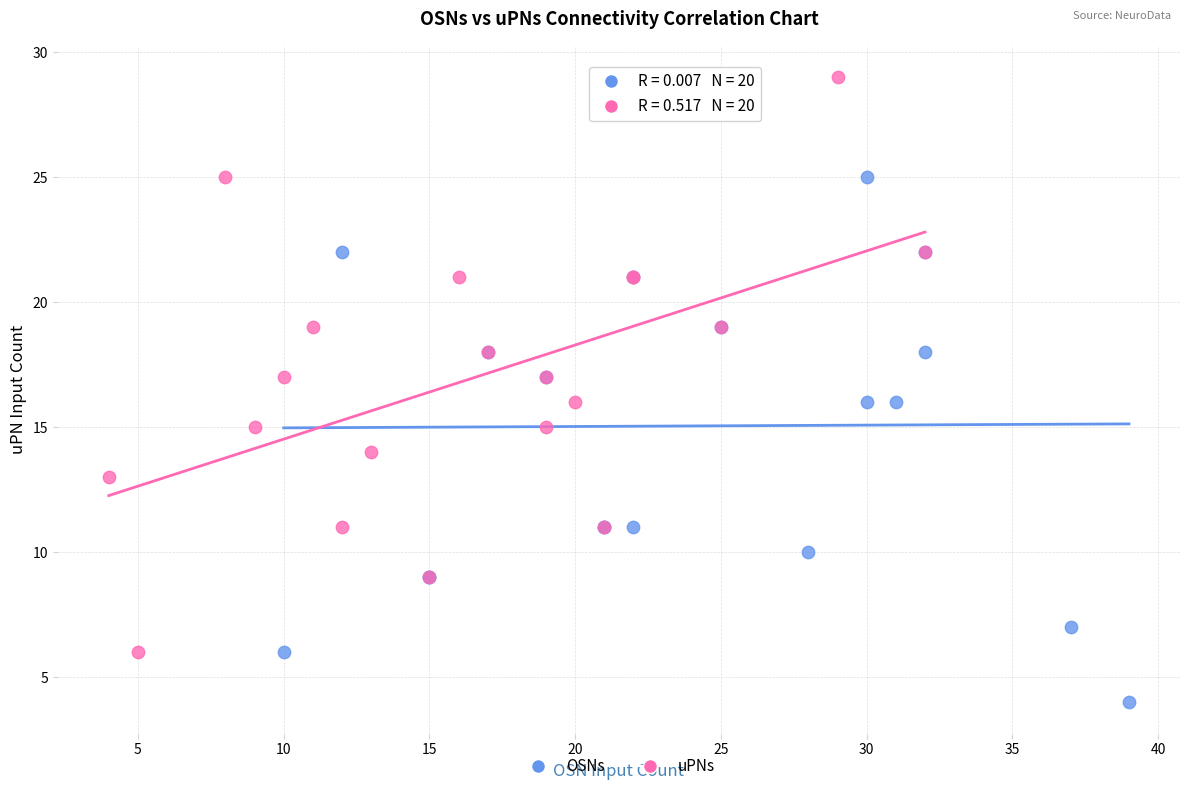

Which series contains the lowest Y value?

OSNs